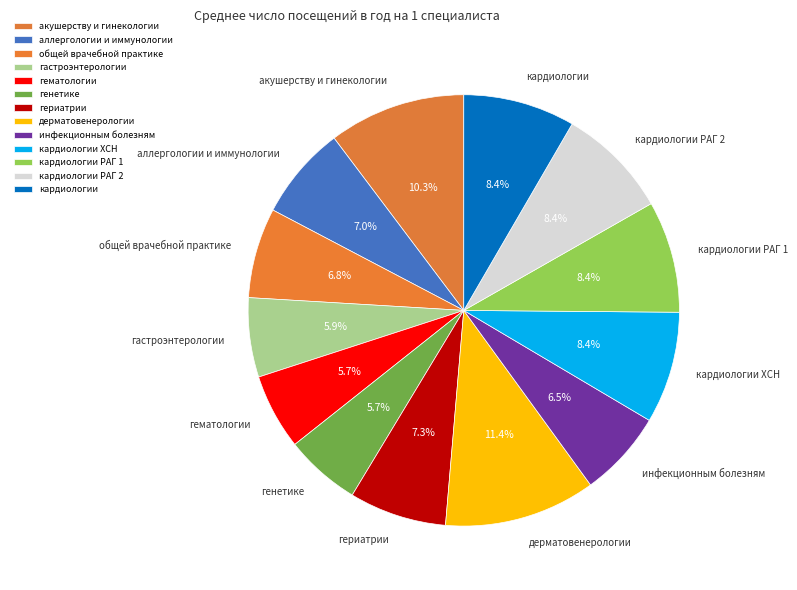

Is it true that дерматовенерологии is 17% of the pie?

False